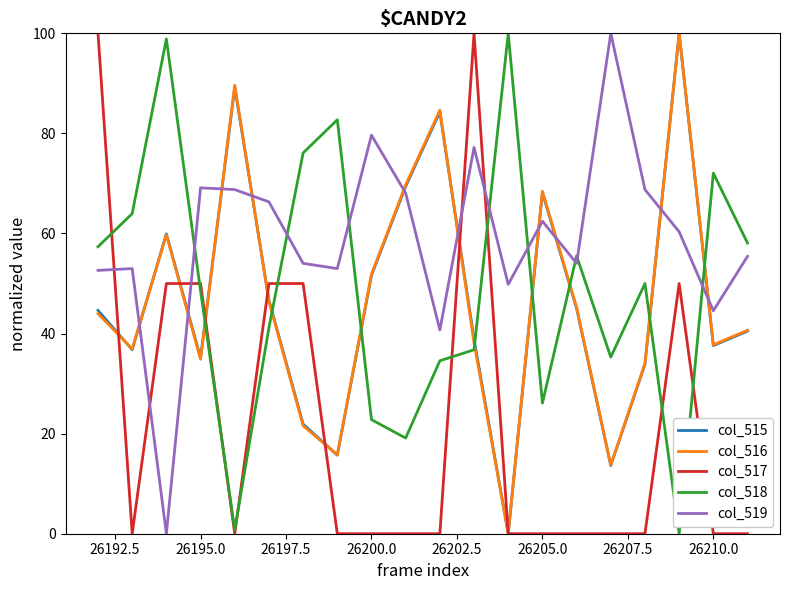

After their last crossing, which series has the higher values: col_518 or col_515?

col_518